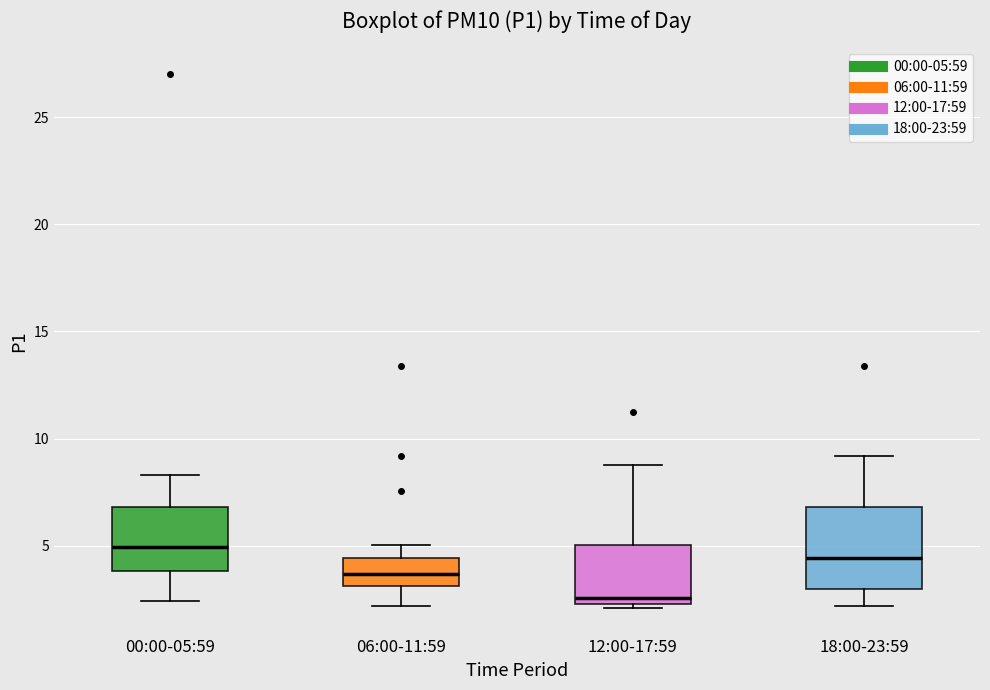

Reading left to right, transcribe this box plot: for each box, give where its median line is, the range the box spans, and where its two whiskers end, as read against the y-axis. The values are not printed on the chart, so give them approximately, as read against the axis.

00:00-05:59: median 5.0, box 4.0 to 7.0, whiskers 2.5 to 8.5
06:00-11:59: median 3.5, box 3.0 to 4.5, whiskers 2.0 to 5.0
12:00-17:59: median 2.5 (just above the box's lower edge), box 2.5 to 5.0, whiskers 2.0 to 9.0
18:00-23:59: median 4.5, box 3.0 to 7.0, whiskers 2.0 to 9.0